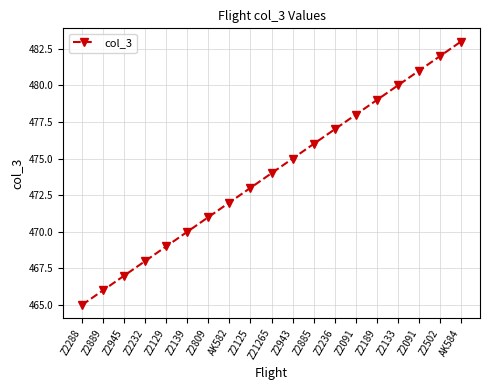

Reading left to right, transcribe all the data shown in this chart.

Z2288=465	Z2889=466	Z2945=467	Z2232=468	Z2129=469	Z2139=470	Z2809=471	AK582=472	Z2125=473	Z21265=474	Z2943=475	Z2885=476	Z2236=477	Z2091=478	Z2189=479	Z2133=480	Z2091=481	Z2502=482	AK584=483